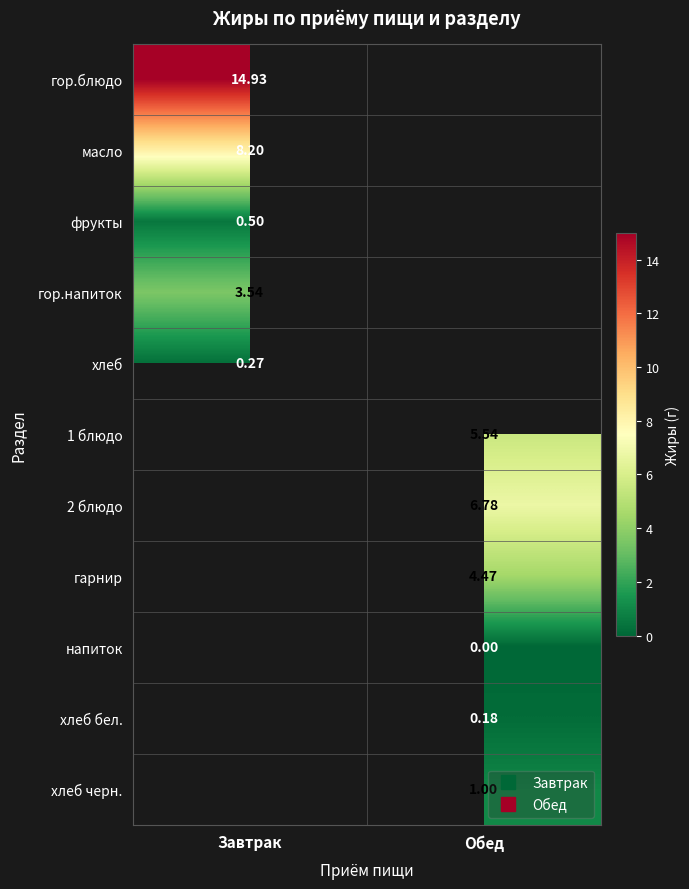

The фрукты series shows 0.5 at Завтрак. True or false?

True